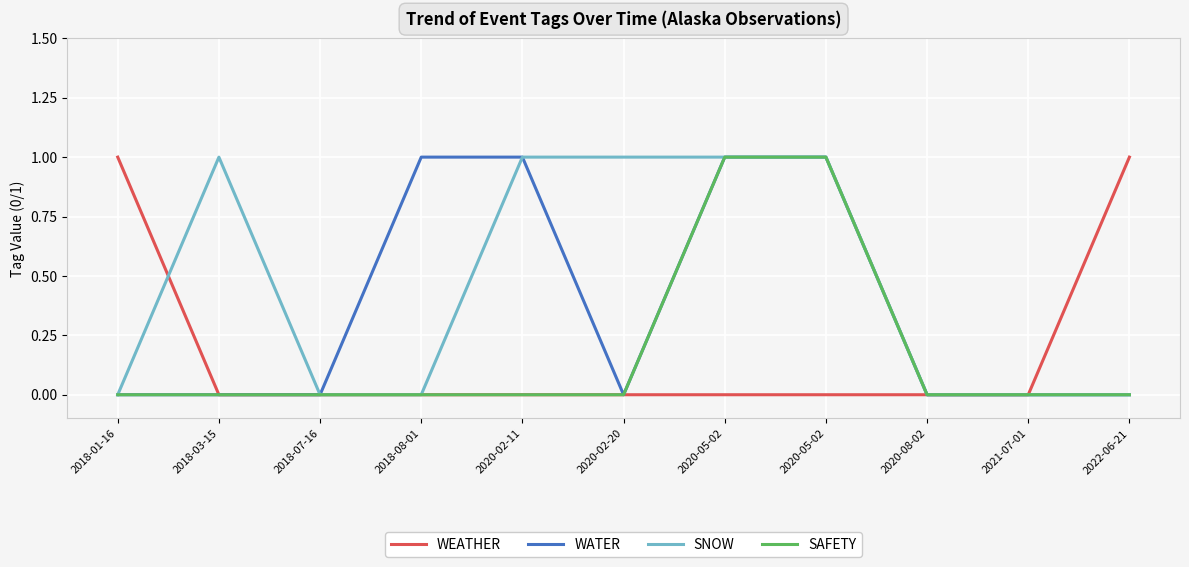

Which series has the widest spread of values?

WEATHER